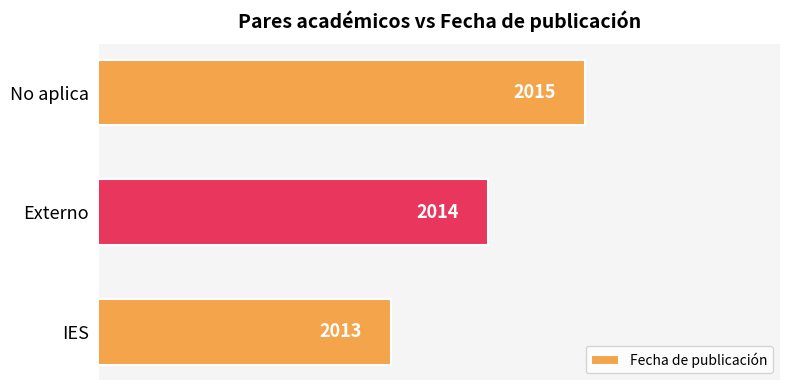

Rank the categories by value from highest to lowest.

No aplica, Externo, IES